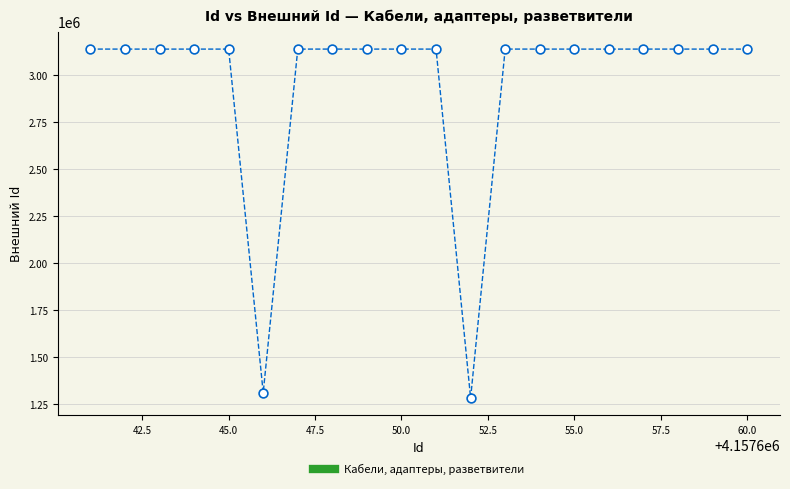

What Y value in the scatter plot is closest to 2211691?

1311615